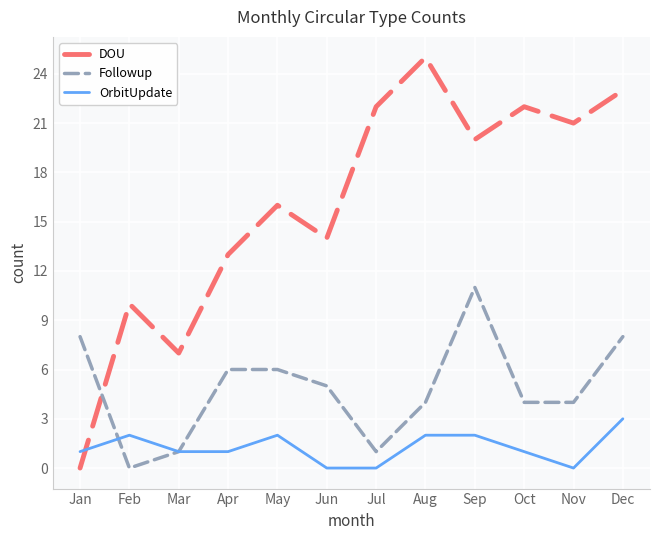

The value of DOU at Jun is 14. True or false?

True